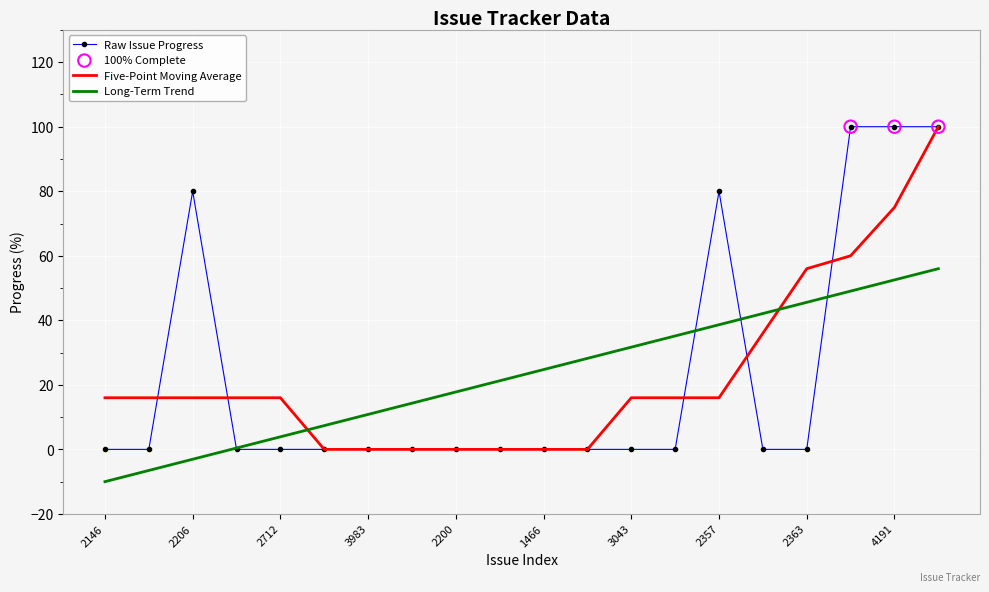

After their last crossing, which series has the higher values: Long-Term Trend or Five-Point Moving Average?

Five-Point Moving Average